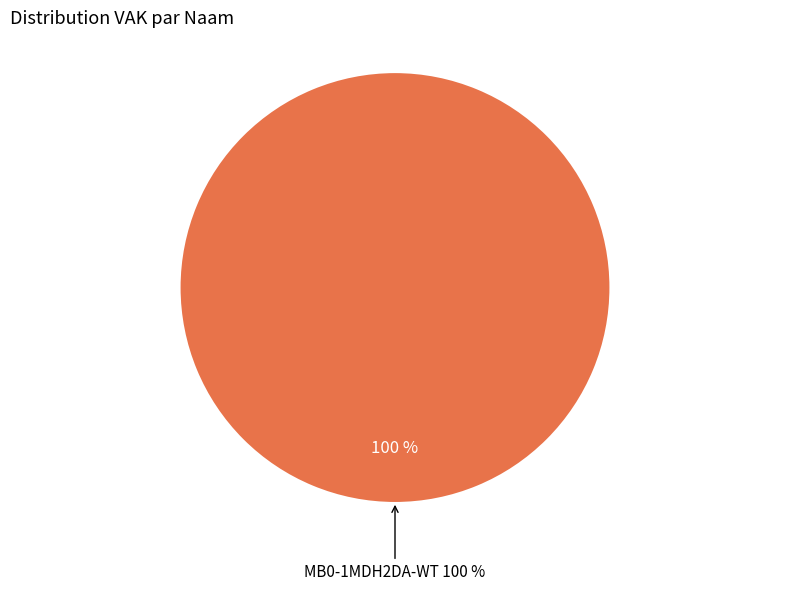

What percentage do MB0-1MDF2DA-WT and MB0-1MDH2DA-WT together represent?

100.0%